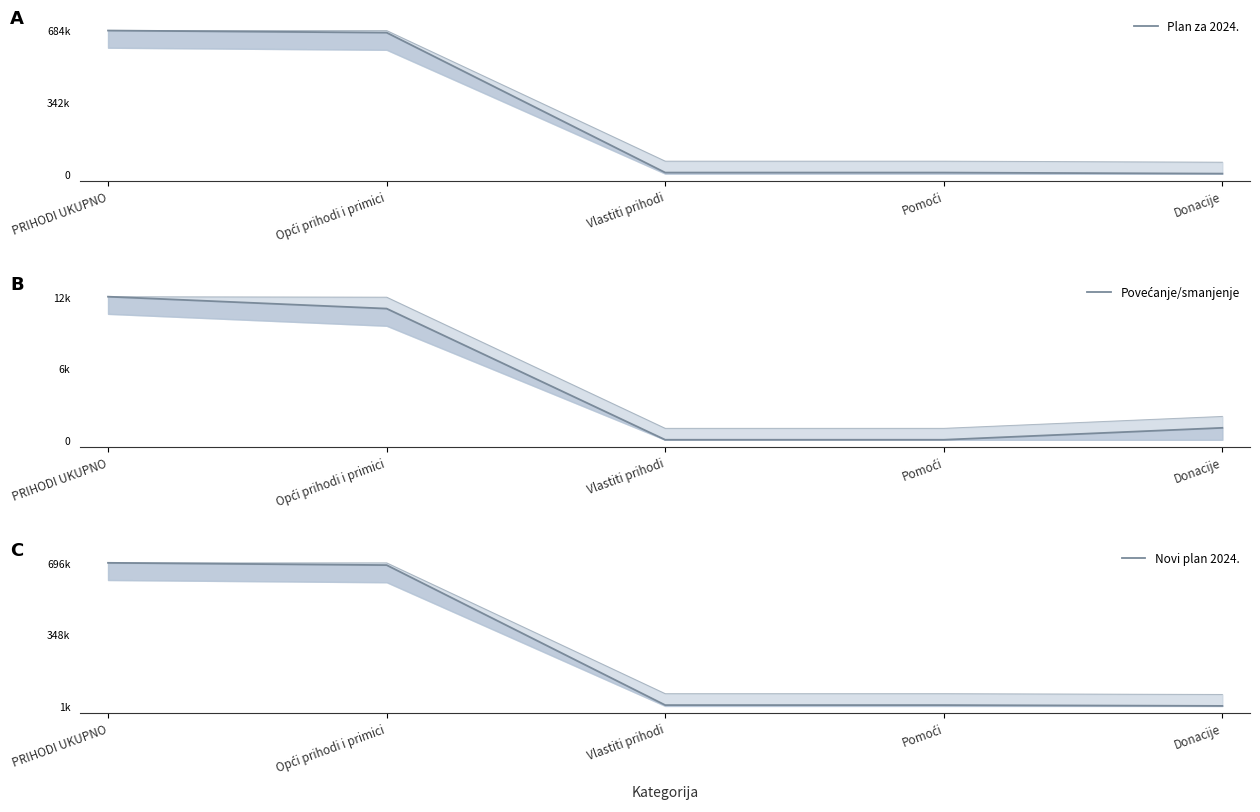

Which series has the widest spread of values?

Plan za 2024.